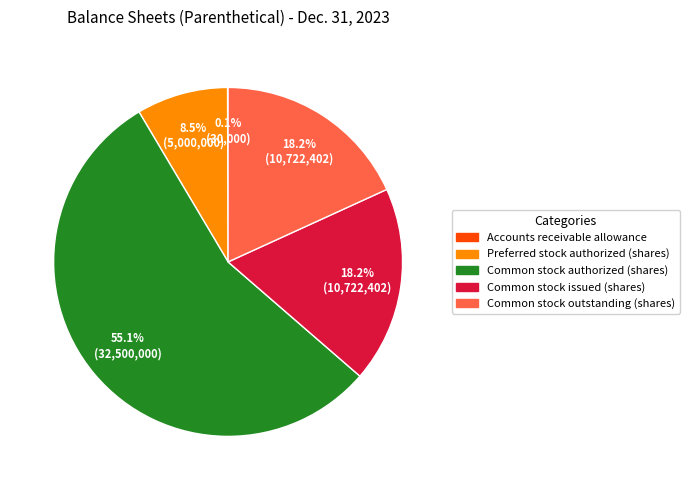

Is the sum of Common stock authorized (shares) and Common stock issued (shares) greater than half?

Yes